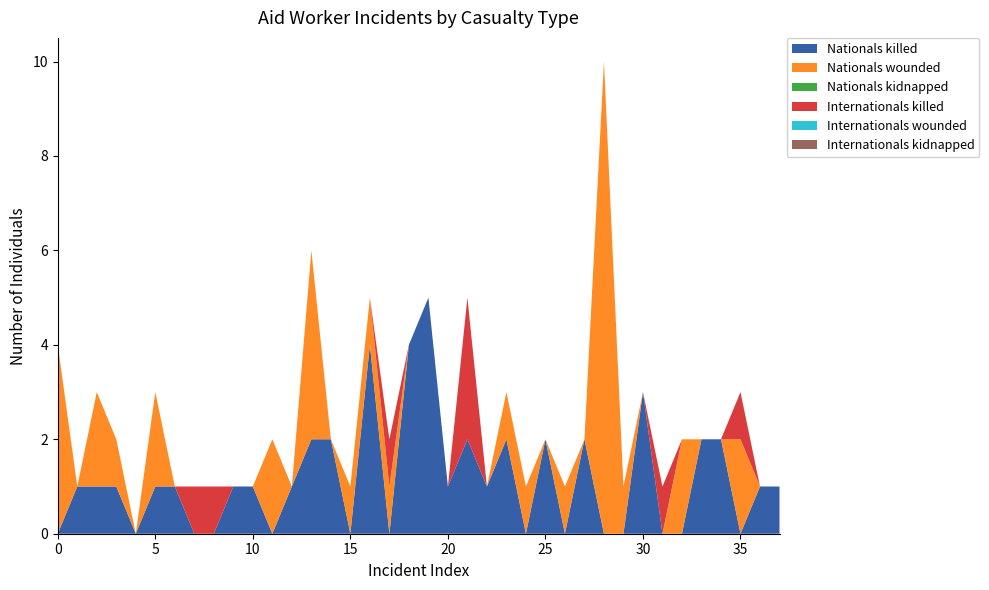

Reading left to right, list all the values displayed in this chart.

Nationals killed: 0	1	1	1	0	1	1	0	0	1	1	0	1	2	2	0	4	0	4	5	1	2	1	2	0	2	0	2	0	0	3	0	0	2	2	0	1	1
Nationals wounded: 4	0	2	1	0	2	0	0	0	0	0	2	0	4	0	1	1	1	0	0	0	0	0	1	1	0	1	0	10	1	0	0	2	0	0	2	0	0
Nationals kidnapped: 0	0	0	0	0	0	0	0	0	0	0	0	0	0	0	0	0	0	0	0	0	0	0	0	0	0	0	0	0	0	0	0	0	0	0	0	0	0
Internationals killed: 0	0	0	0	0	0	0	1	1	0	0	0	0	0	0	0	0	1	0	0	0	3	0	0	0	0	0	0	0	0	0	1	0	0	0	1	0	0
Internationals wounded: 0	0	0	0	0	0	0	0	0	0	0	0	0	0	0	0	0	0	0	0	0	0	0	0	0	0	0	0	0	0	0	0	0	0	0	0	0	0
Internationals kidnapped: 0	0	0	0	0	0	0	0	0	0	0	0	0	0	0	0	0	0	0	0	0	0	0	0	0	0	0	0	0	0	0	0	0	0	0	0	0	0